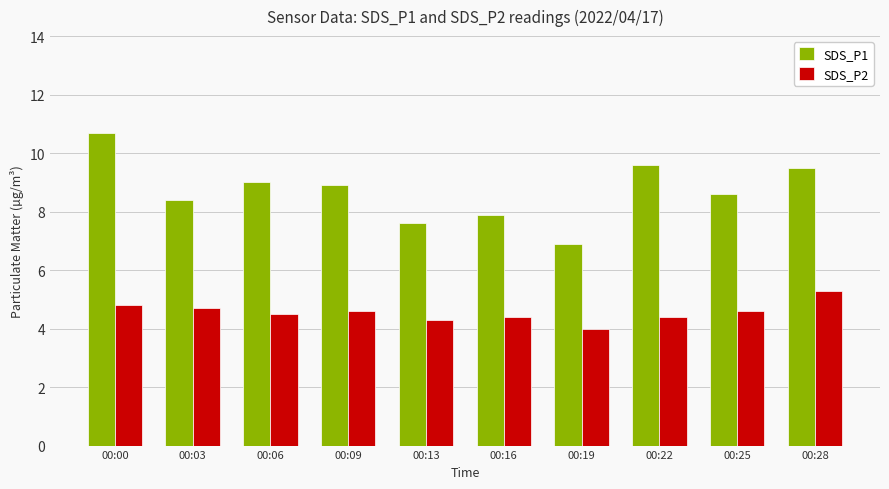

Is the value of SDS_P2 at 00:22 greater than the value of SDS_P1 at 00:09?

No